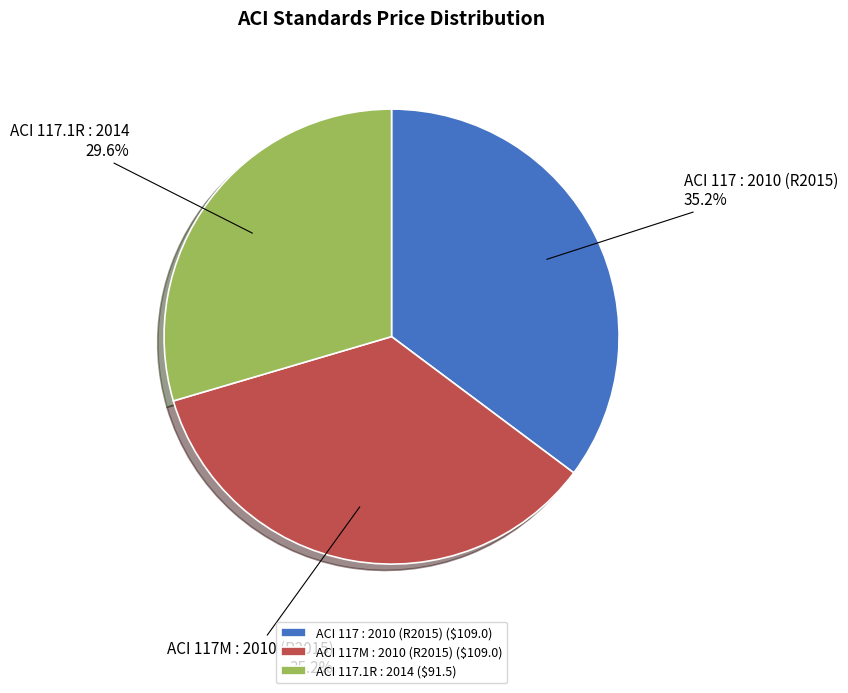

Is it true that ACI 117 : 2010 (R2015) is 35% of the pie?

True